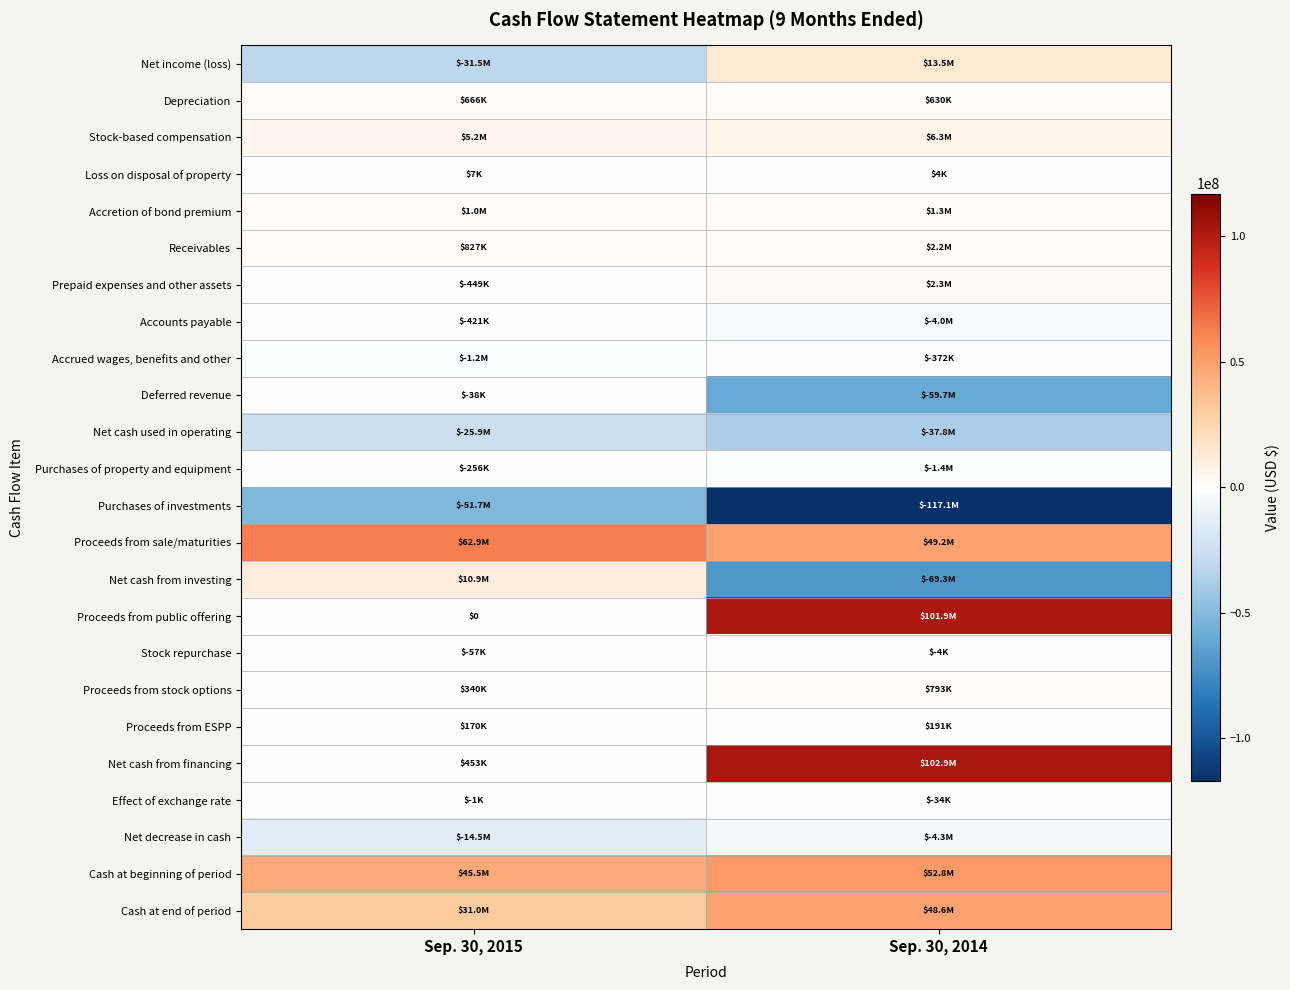

How many series are shown in this chart?

24